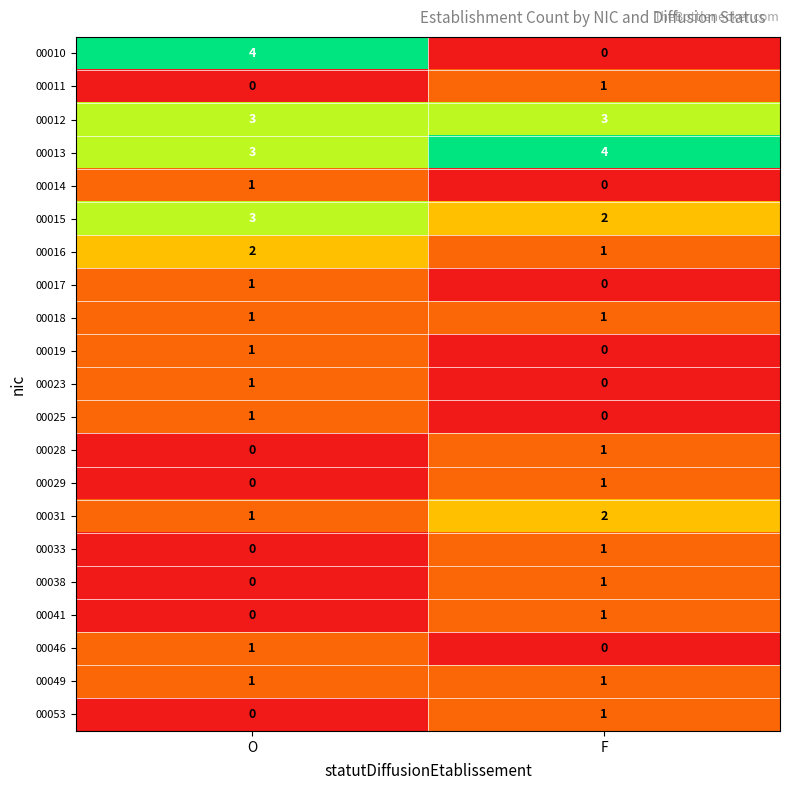

Between O and F, which series saw the biggest shift?

00010